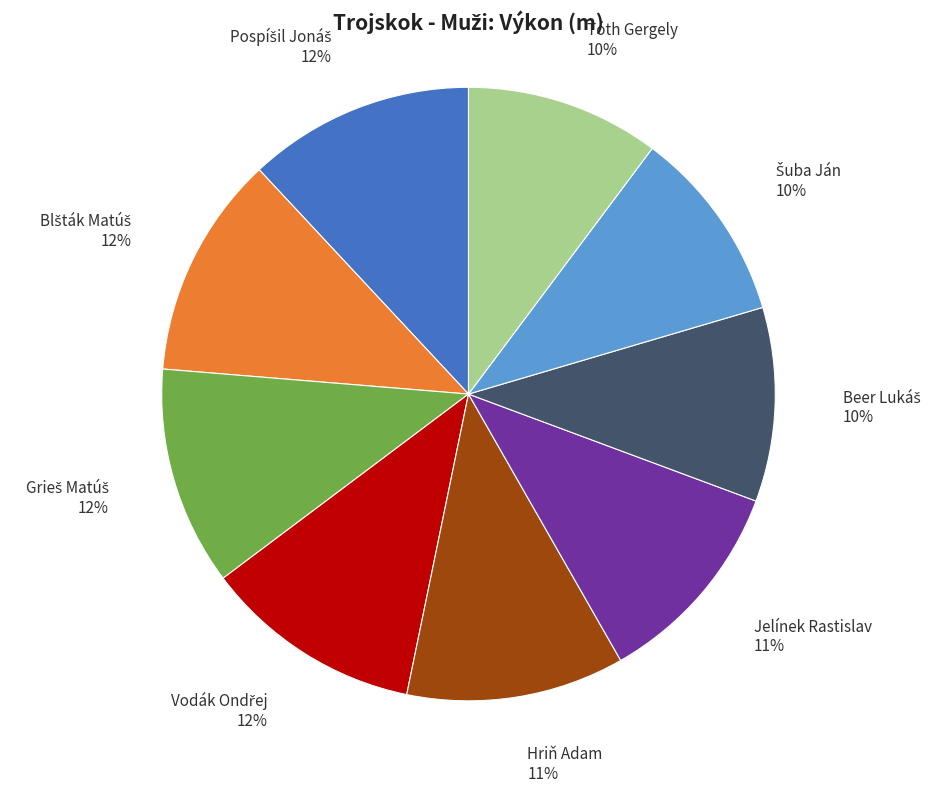

Is there a majority slice in this chart?

No